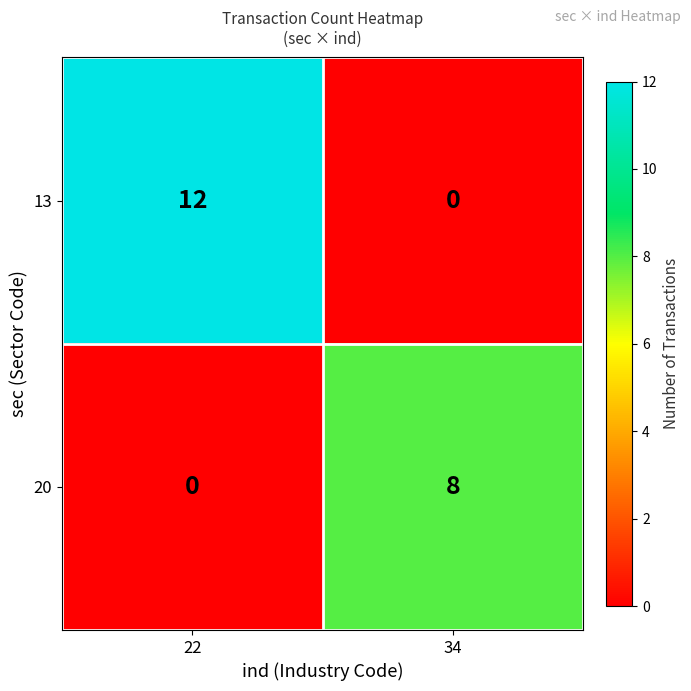

Is the value of 20 at 34 greater than the value of 13 at 22?

No